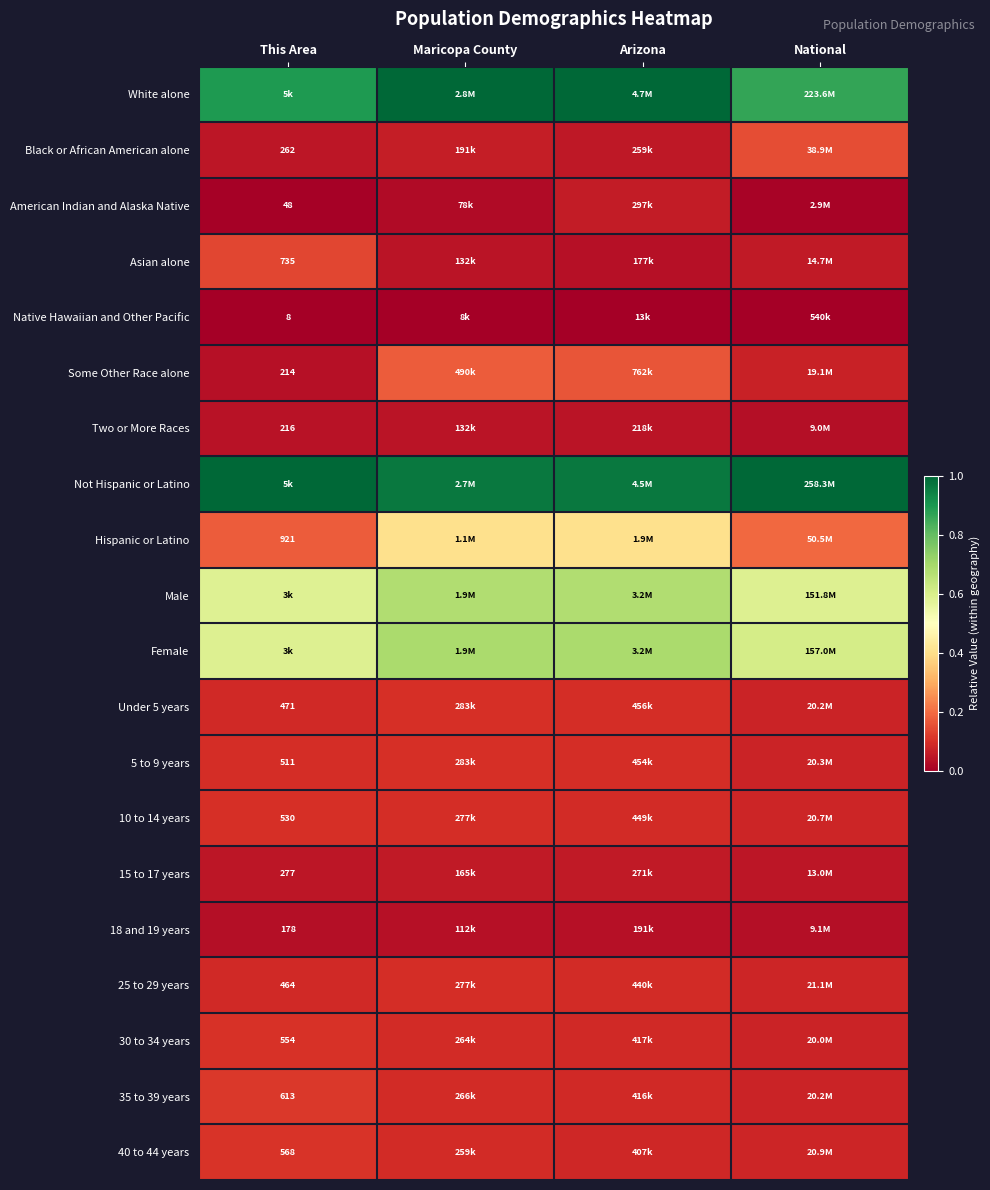

What is the difference between the highest and lowest values at This Area?

1.0